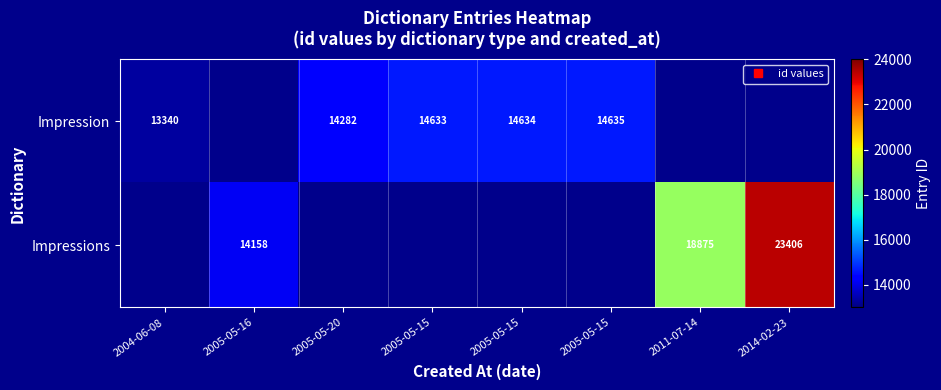

Which series has the largest range (max minus min)?

Impression